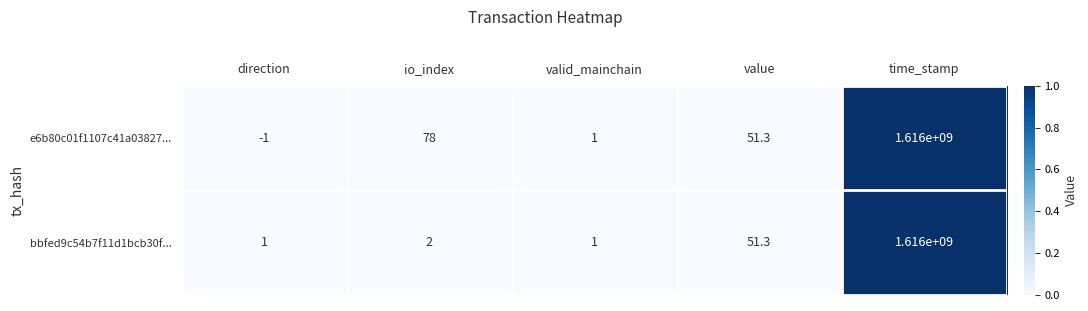

How many series are shown in this chart?

2